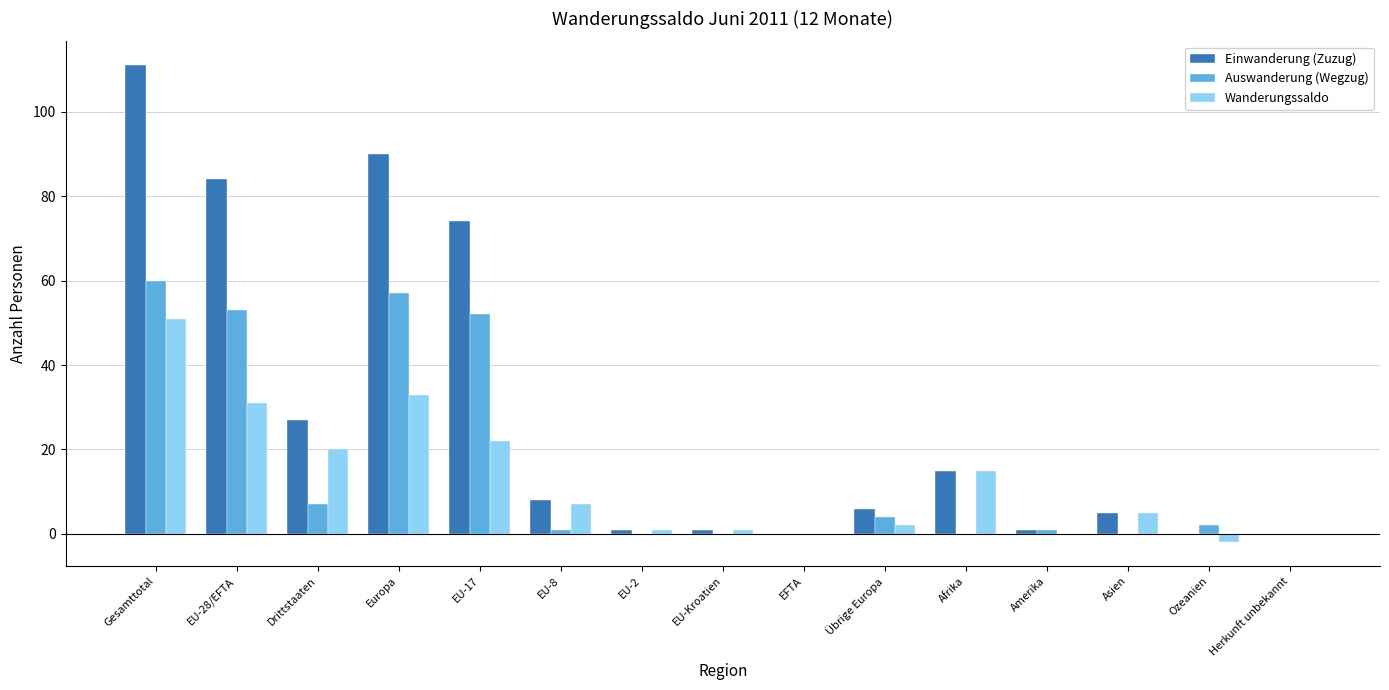

Between Europa and Übrige Europa, which series saw the biggest shift?

Einwanderung (Zuzug)